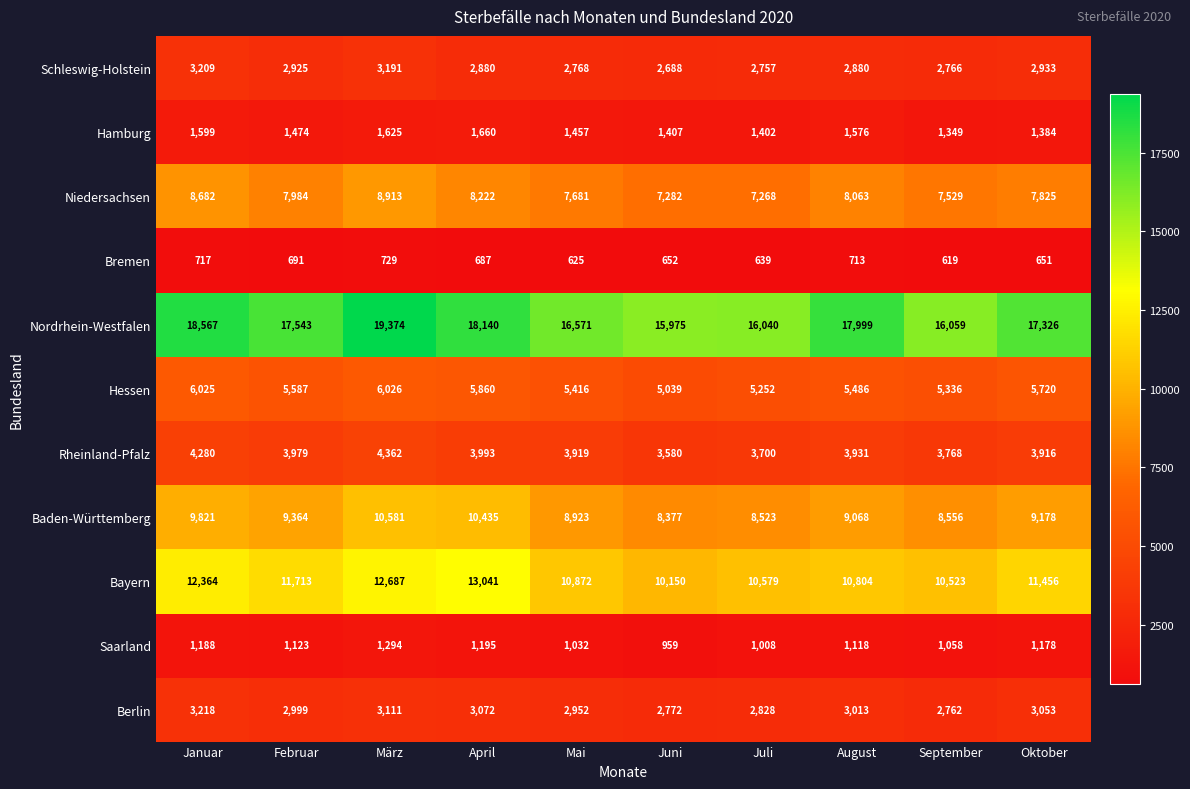

What is the difference between the Baden-Württemberg values at April and März?

146